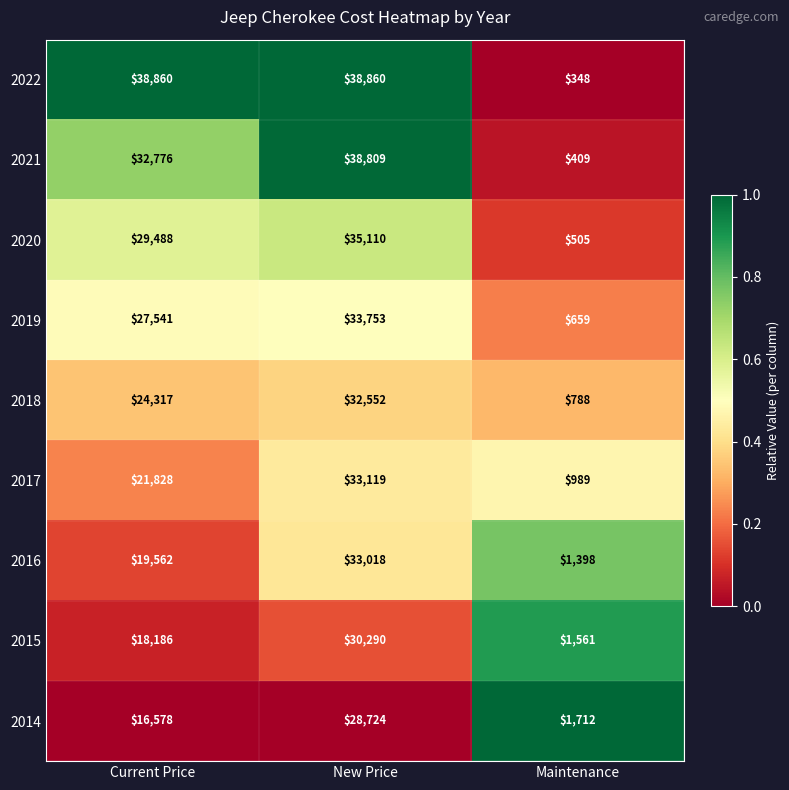

Which series has the largest range (max minus min)?

2022